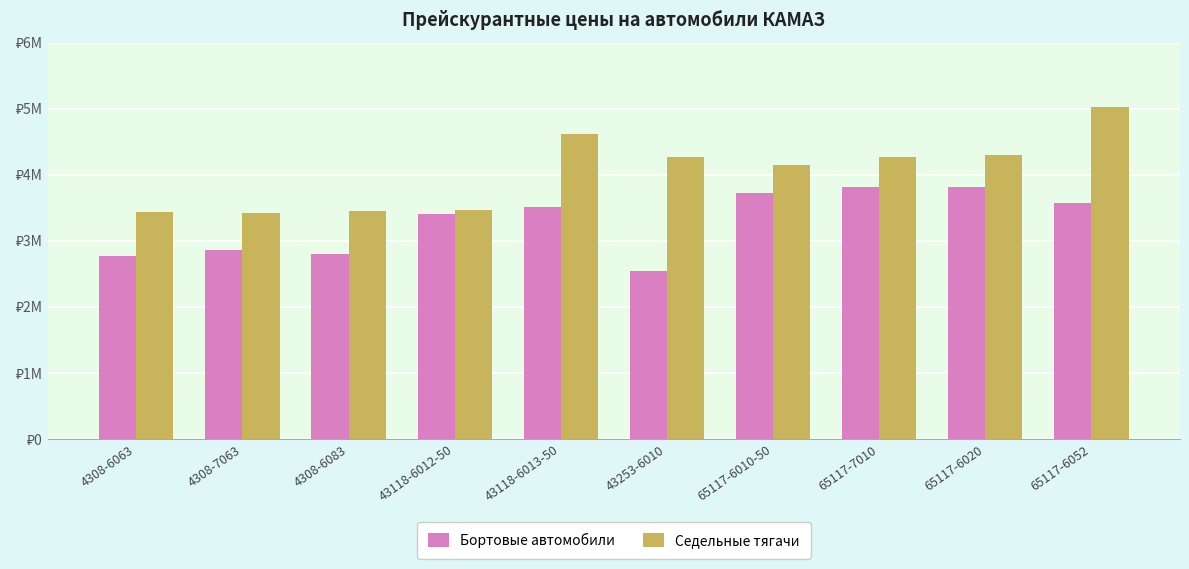

Is it true that Бортовые автомобили equals 2320770 at 65117-6020?

False